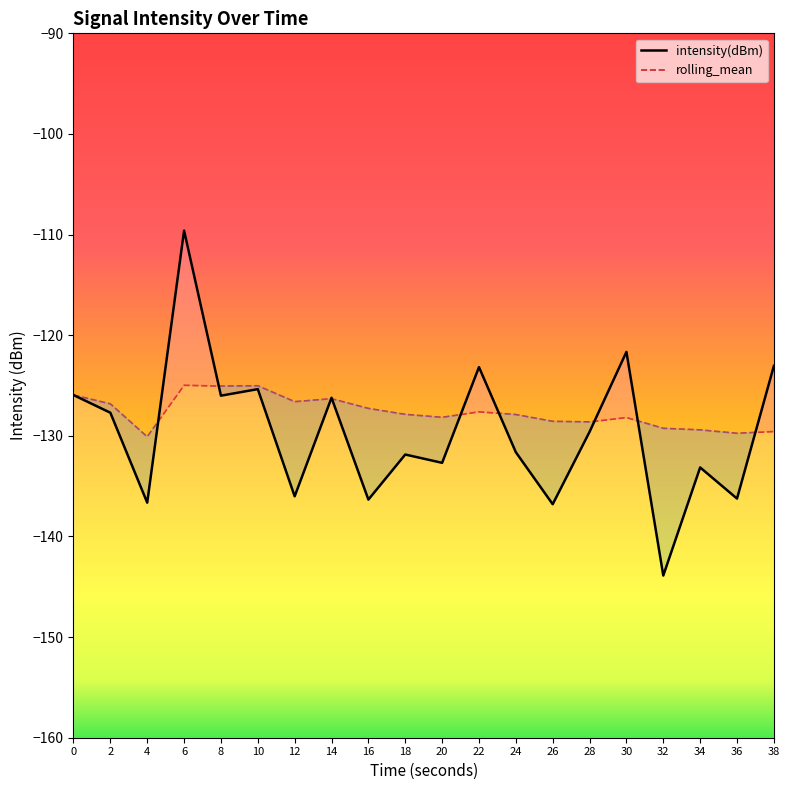

Reading left to right, list all the values displayed in this chart.

intensity(dBm): -125.9	-127.7	-136.6	-109.6	-126.0	-125.4	-136.0	-126.2	-136.3	-131.9	-132.7	-123.2	-131.6	-136.8	-129.6	-121.7	-143.9	-133.1	-136.2	-123.1
rolling_mean: -125.9	-126.8	-130.1	-125.0	-125.1	-125.0	-126.6	-126.3	-127.3	-127.9	-128.2	-127.6	-127.9	-128.6	-128.6	-128.2	-129.3	-129.4	-129.7	-129.6